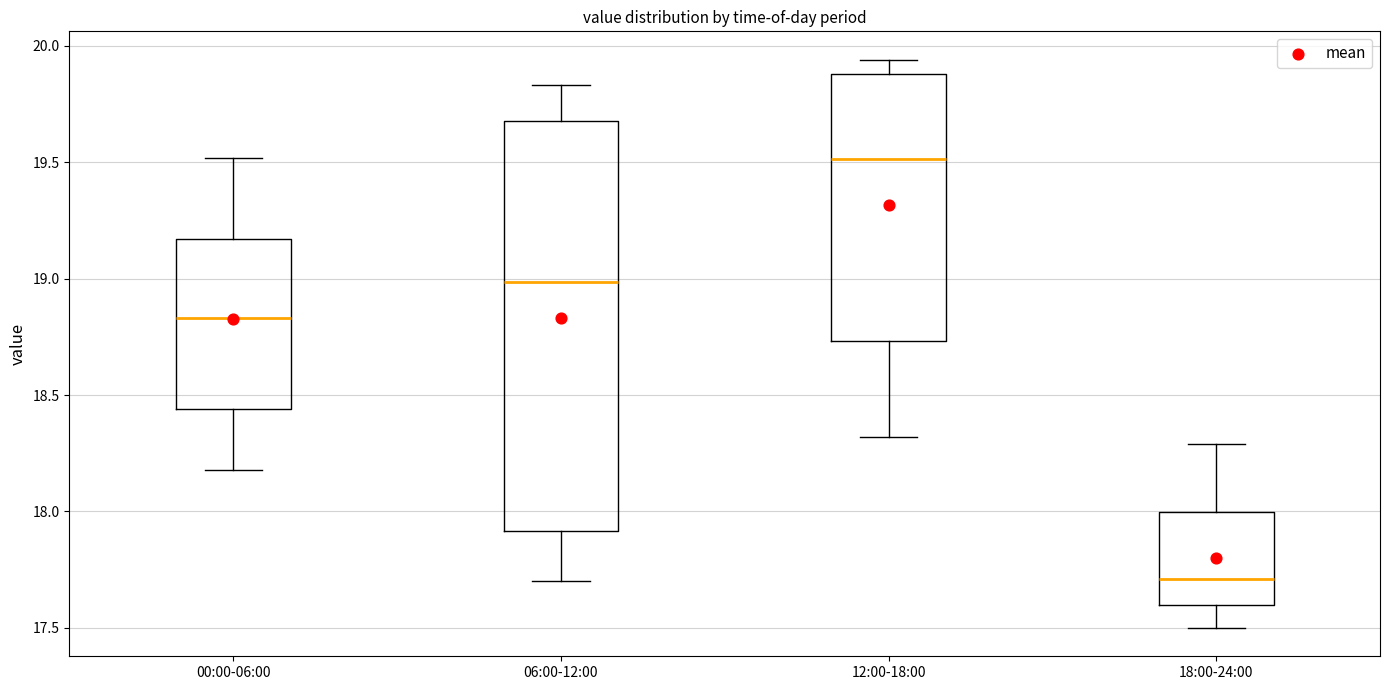

Where does the median line of the box for 18:00-24:00 sit on the y-axis? The values are not printed on the chart, so give them approximately, as read against the axis.

17.70